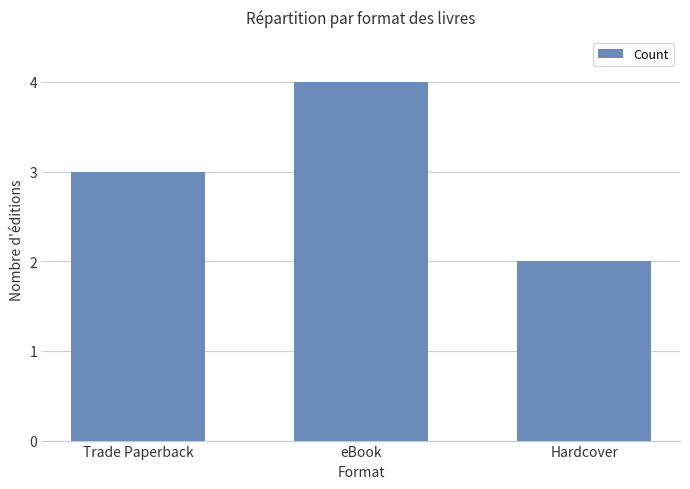

List the labels in order of value, largest first.

eBook, Trade Paperback, Hardcover